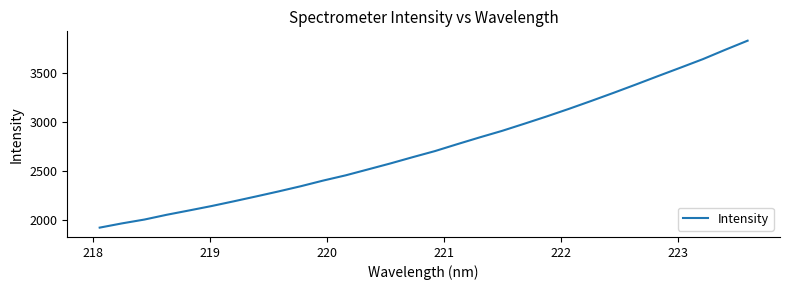

What is the smallest value displayed?

1917.4